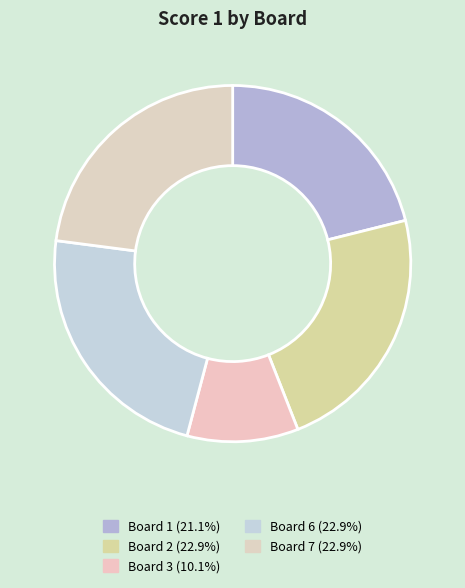

How many segments does this pie chart have?

5